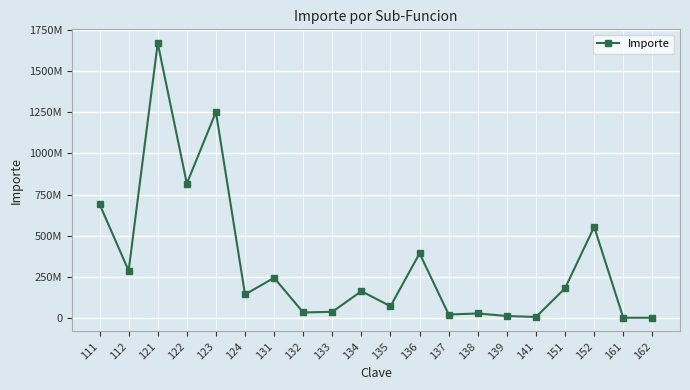

List the labels in order of value, largest first.

121, 123, 122, 111, 152, 136, 112, 131, 151, 134, 124, 135, 133, 132, 138, 137, 139, 141, 161, 162